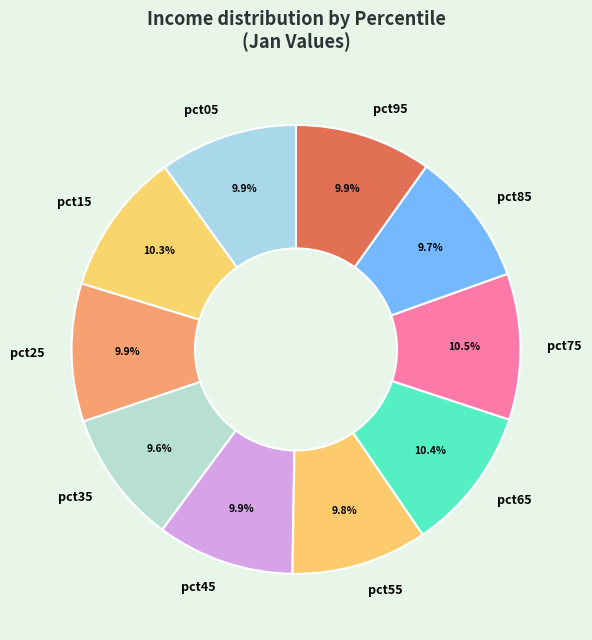

Is it true that pct05 is 10% of the pie?

True